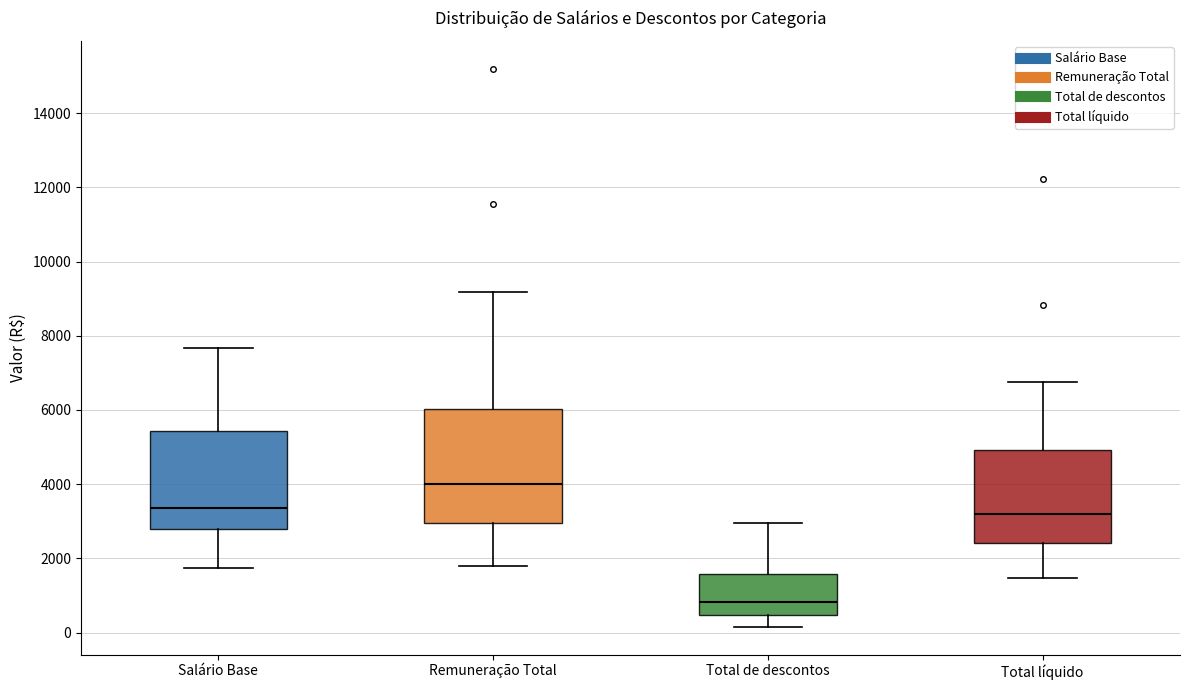

Where is the lower edge of the box for Salário Base on the y-axis? The values are not printed on the chart, so give them approximately, as read against the axis.

2800